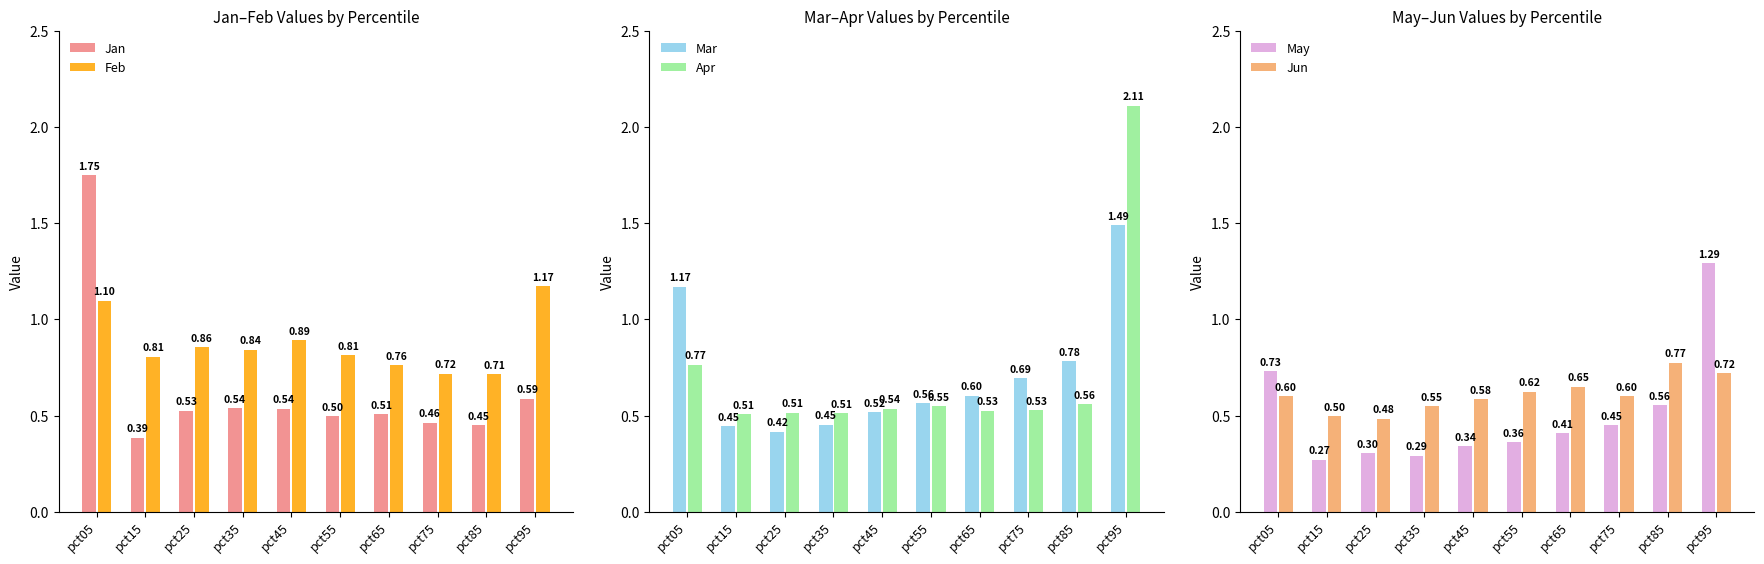

What is the sum of all Jun values?

6.1